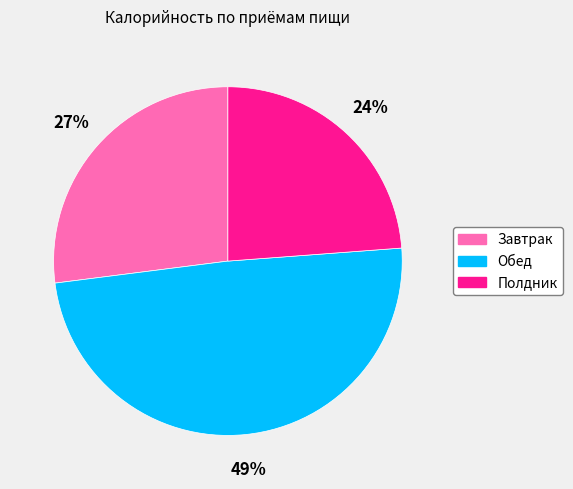

To the nearest percent, what percentage of the pie is Обед?

49%